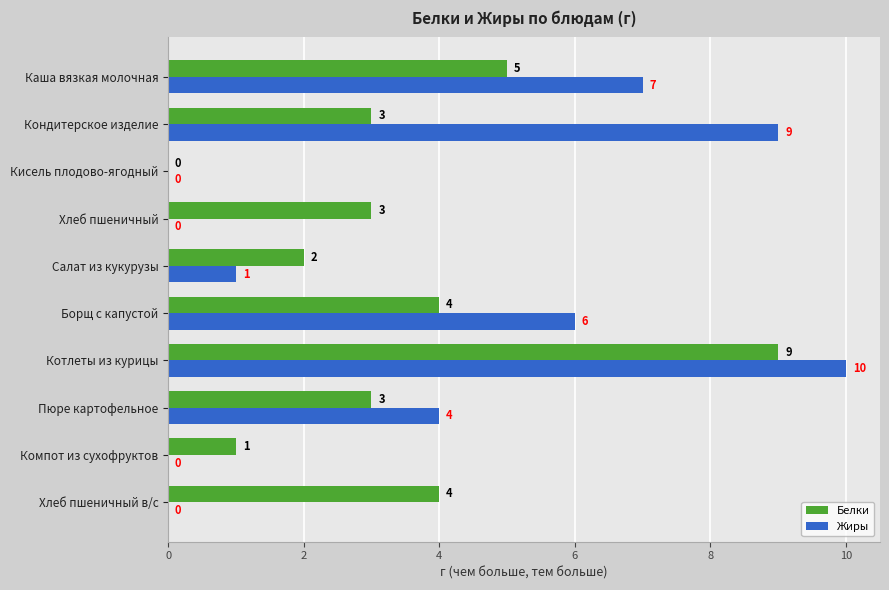

What is the sum of the Белки values at Салат из кукурузы and Компот из сухофруктов?

3